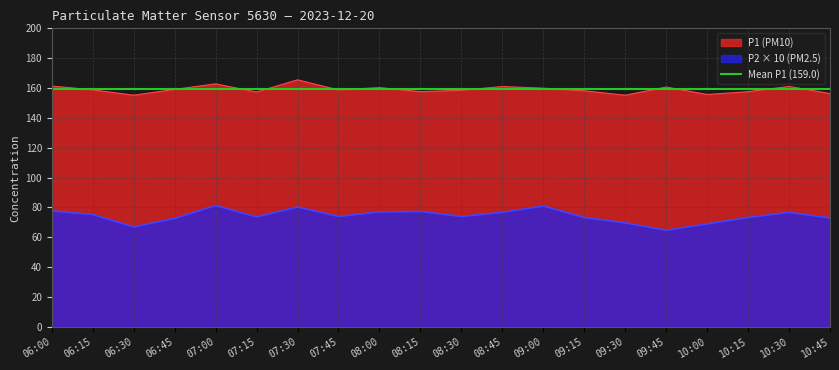

Which has a higher value, 08:15 or 06:30?

08:15